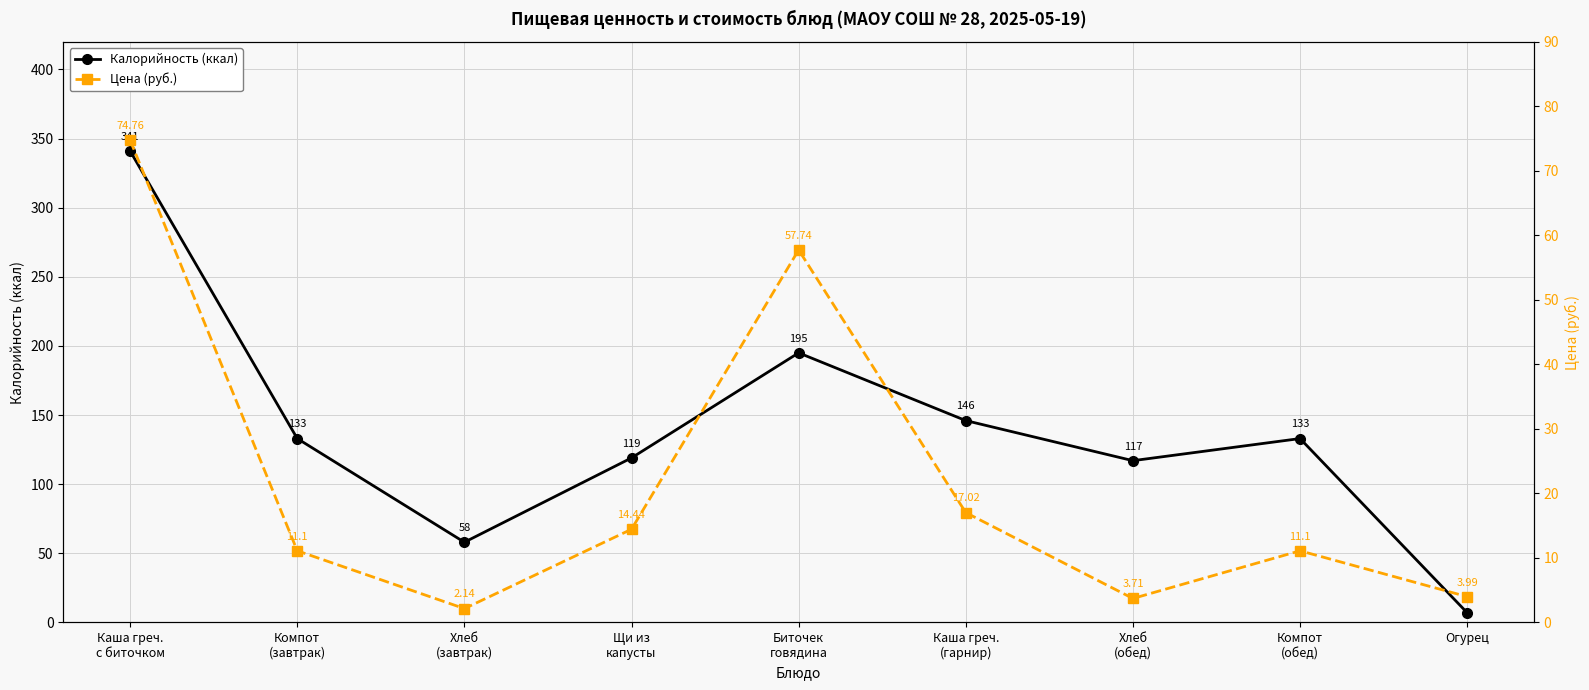

Does the chart have visible grid lines?

Yes